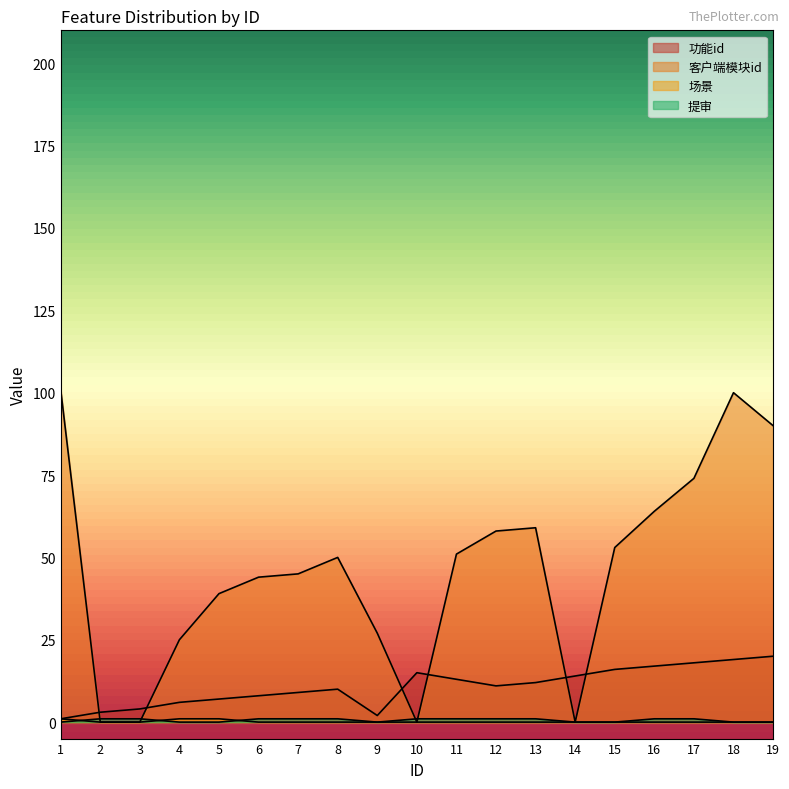

How many data points does each series have?

19